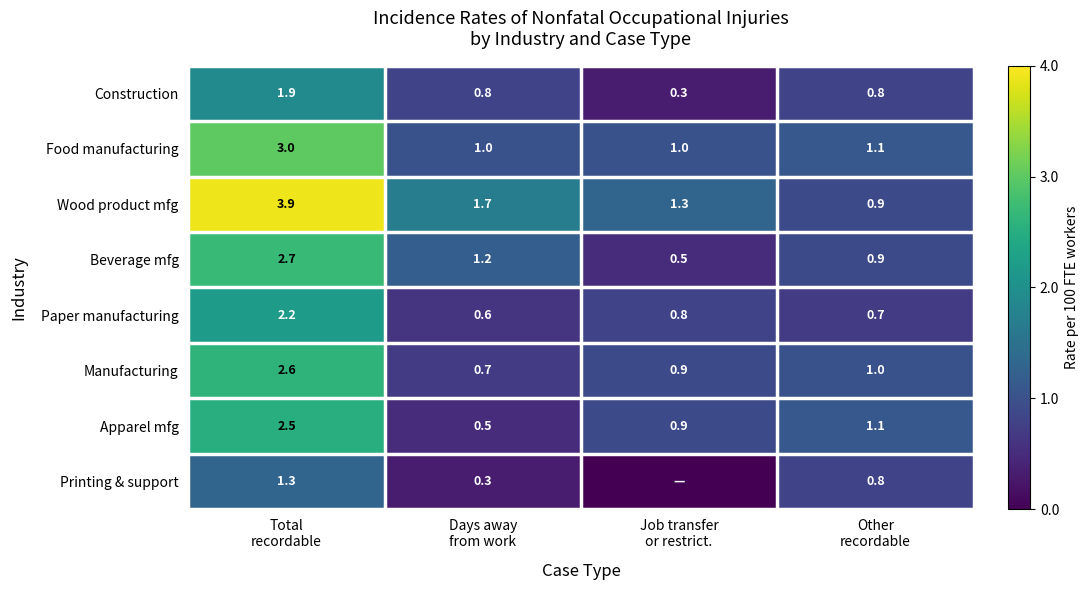

At how many categories does at least one series exceed 0?

4